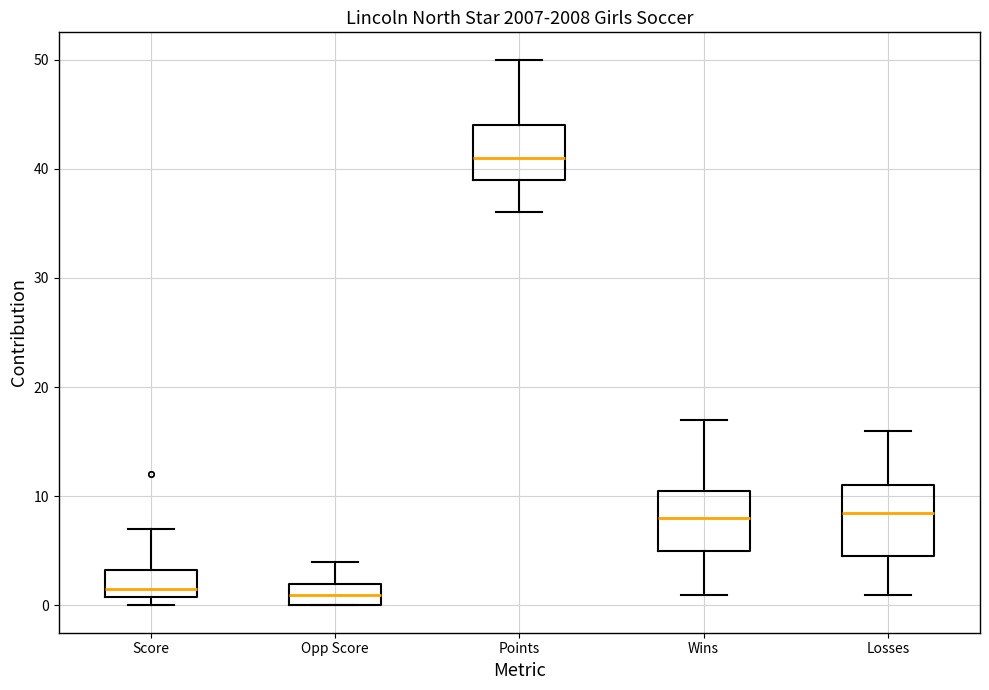

Where does the upper whisker of the box for Score end on the y-axis? The values are not printed on the chart, so give them approximately, as read against the axis.

7